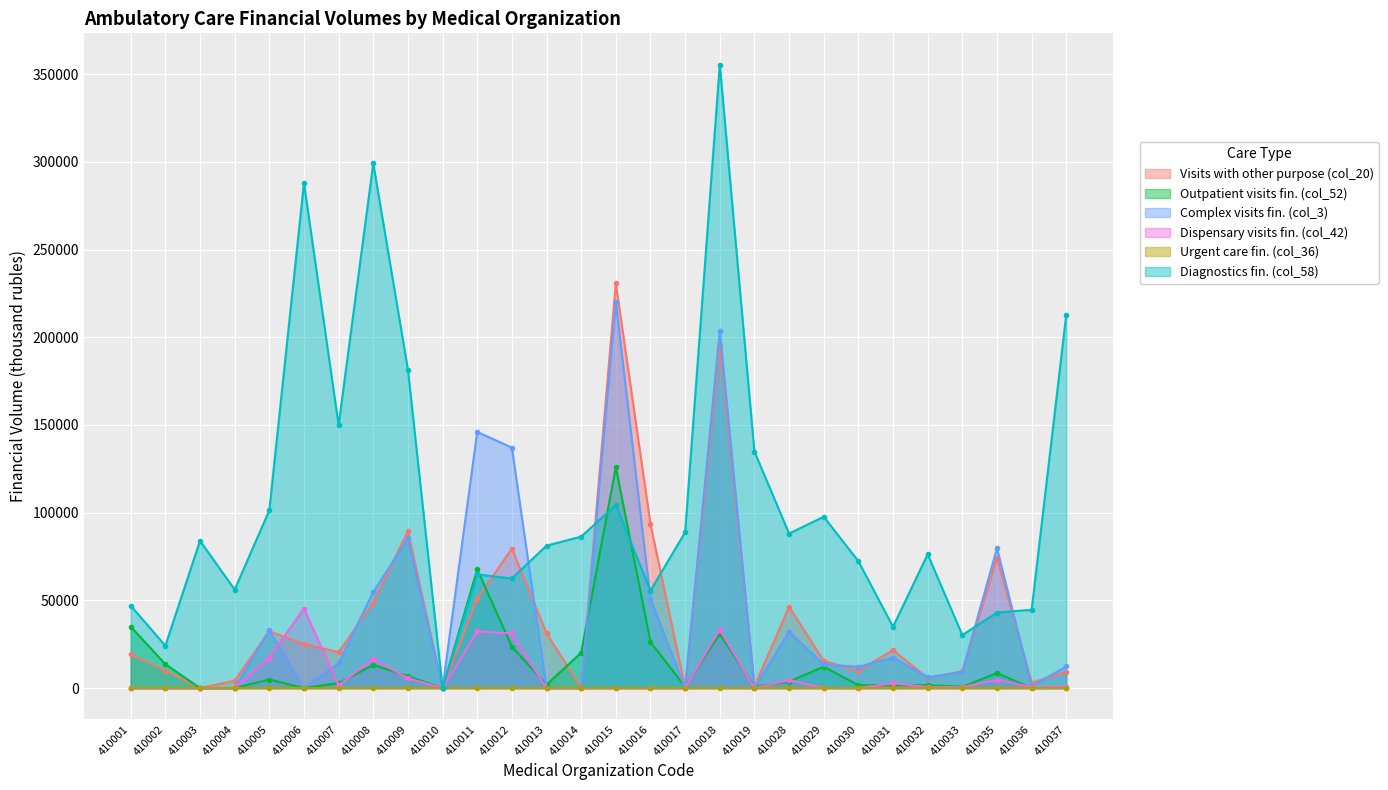

Which label corresponds to the largest value in the chart?

410018